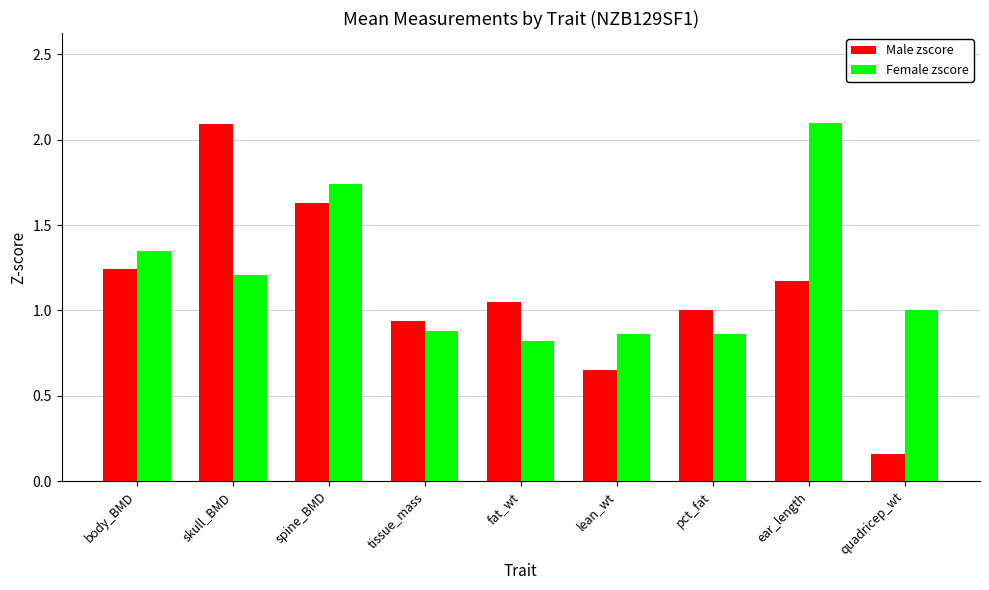

Is the value of Female zscore at pct_fat greater than the value of Male zscore at skull_BMD?

No